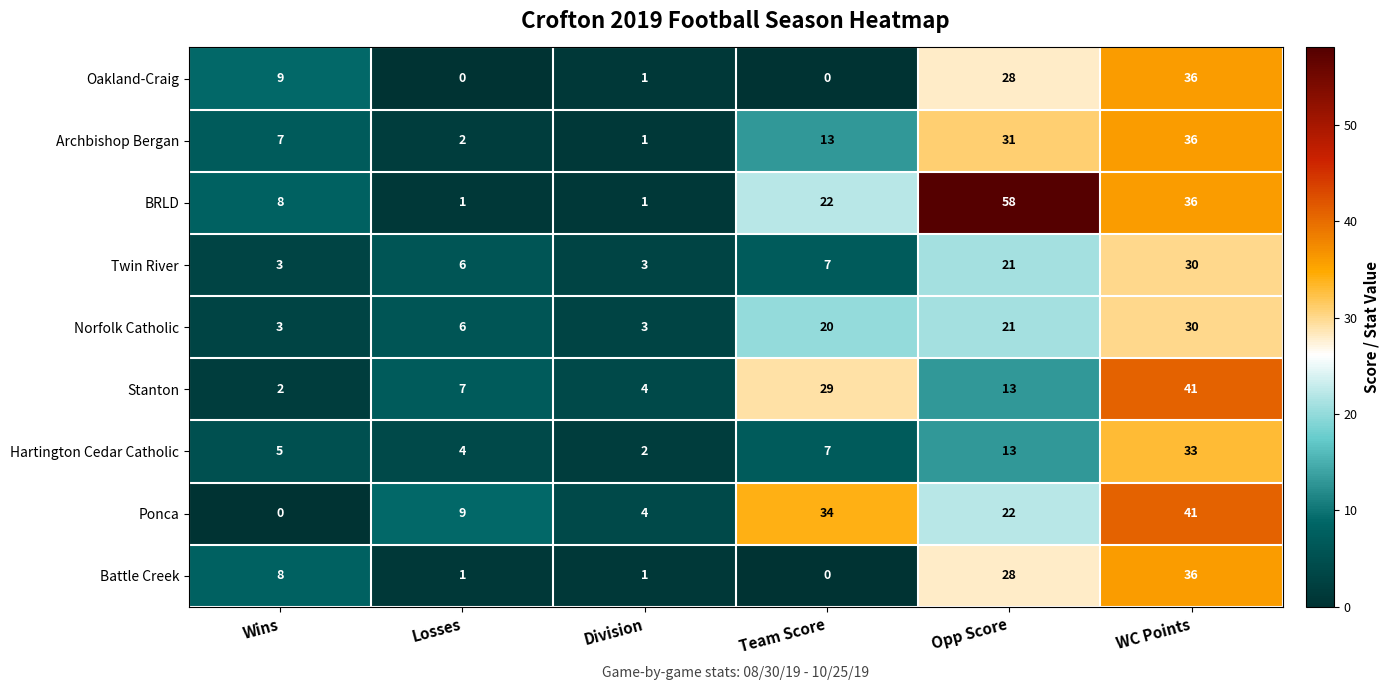

Which series has the widest spread of values?

BRLD